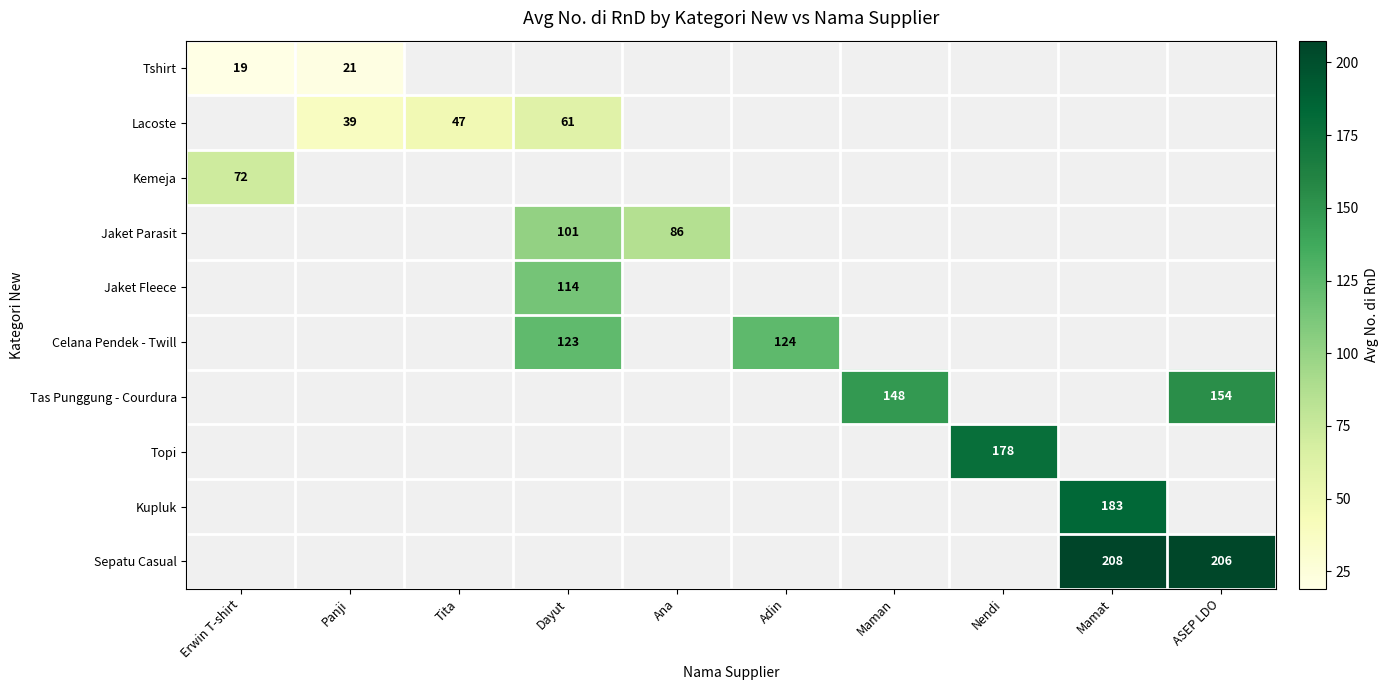

The value of Celana Pendek - Twill at Adin is 49. True or false?

False